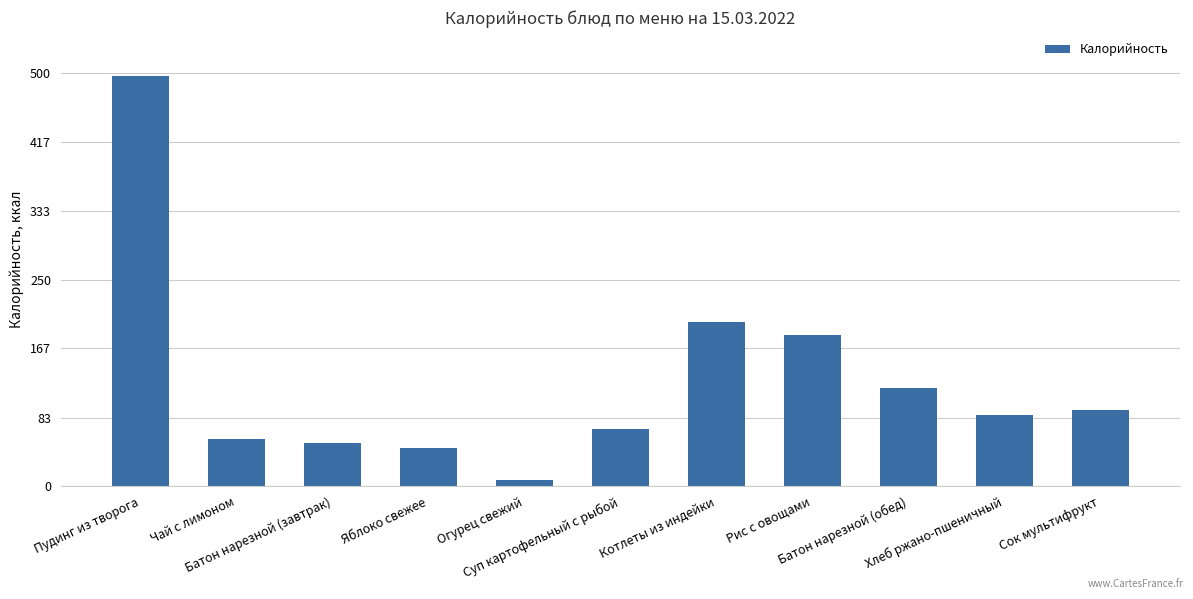

What is the sum of all values?

1411.4